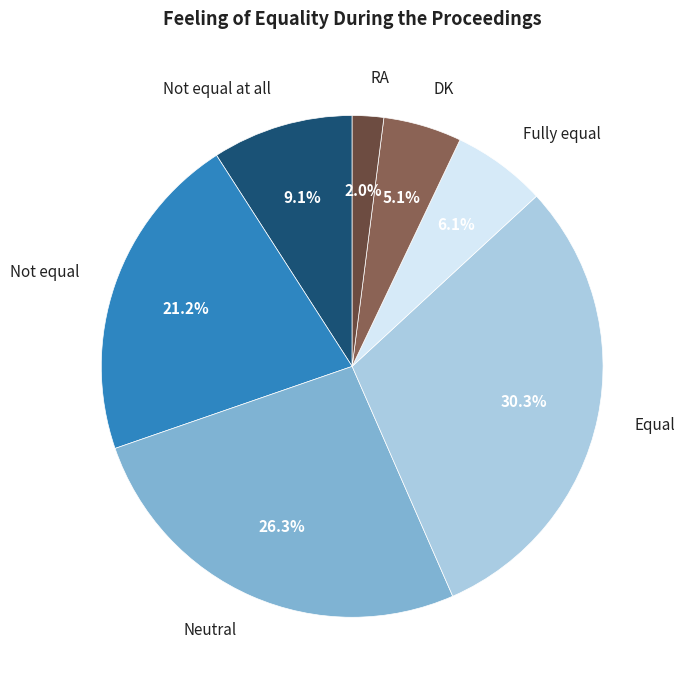

To the nearest percent, what portion does Neutral represent?

26%